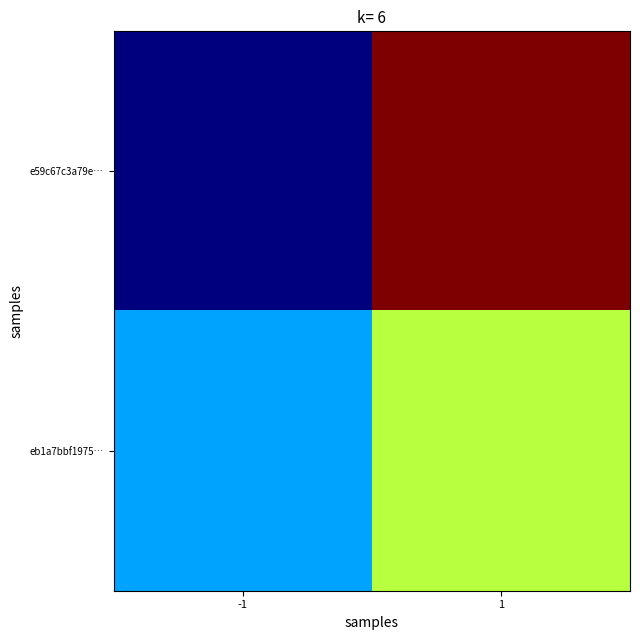

At how many categories does at least one series exceed 0?

2